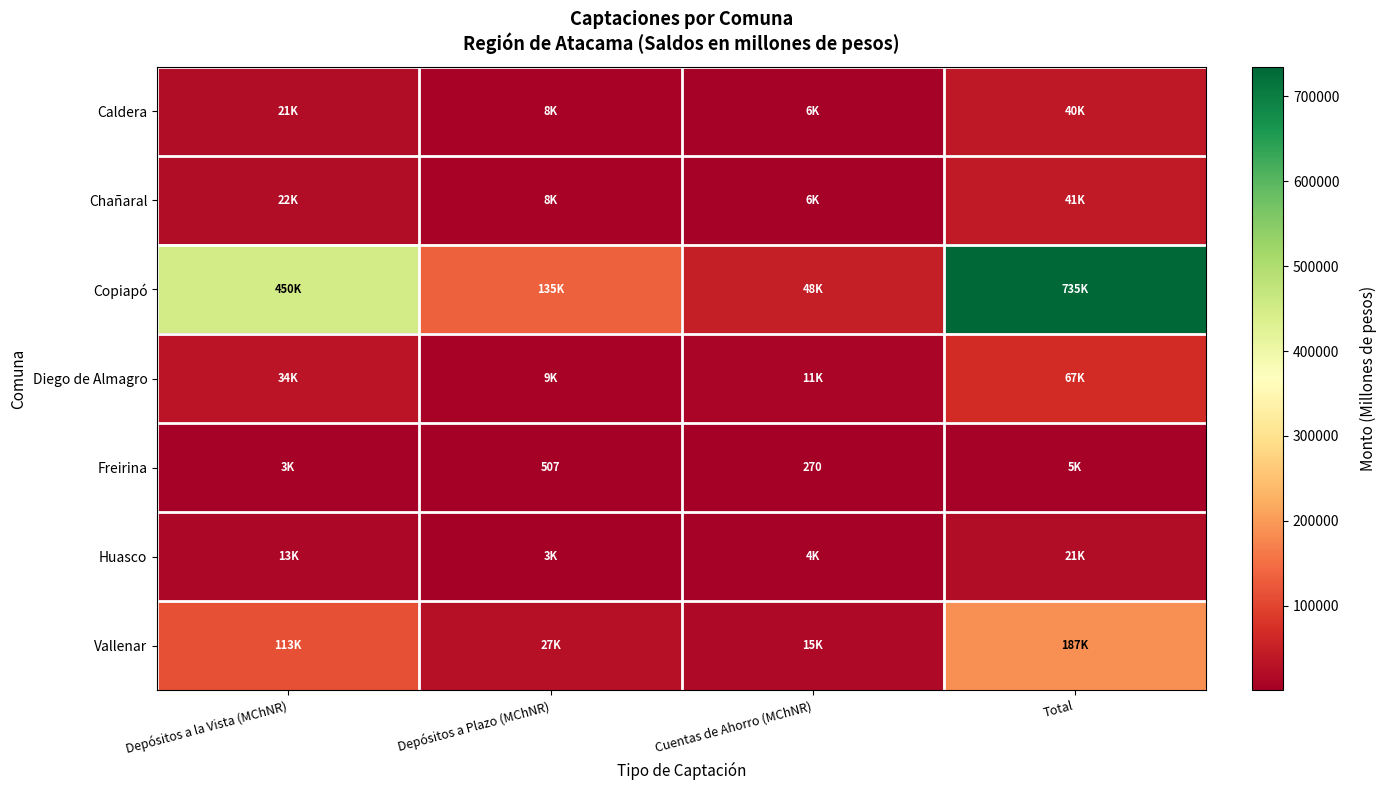

Read the Huasco value at Total.

21110.7